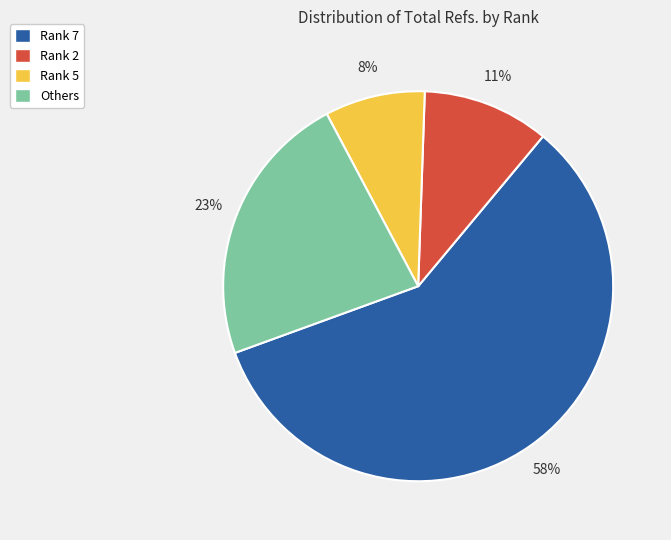

Which has a higher value, Rank 5 or Rank 2?

Rank 2